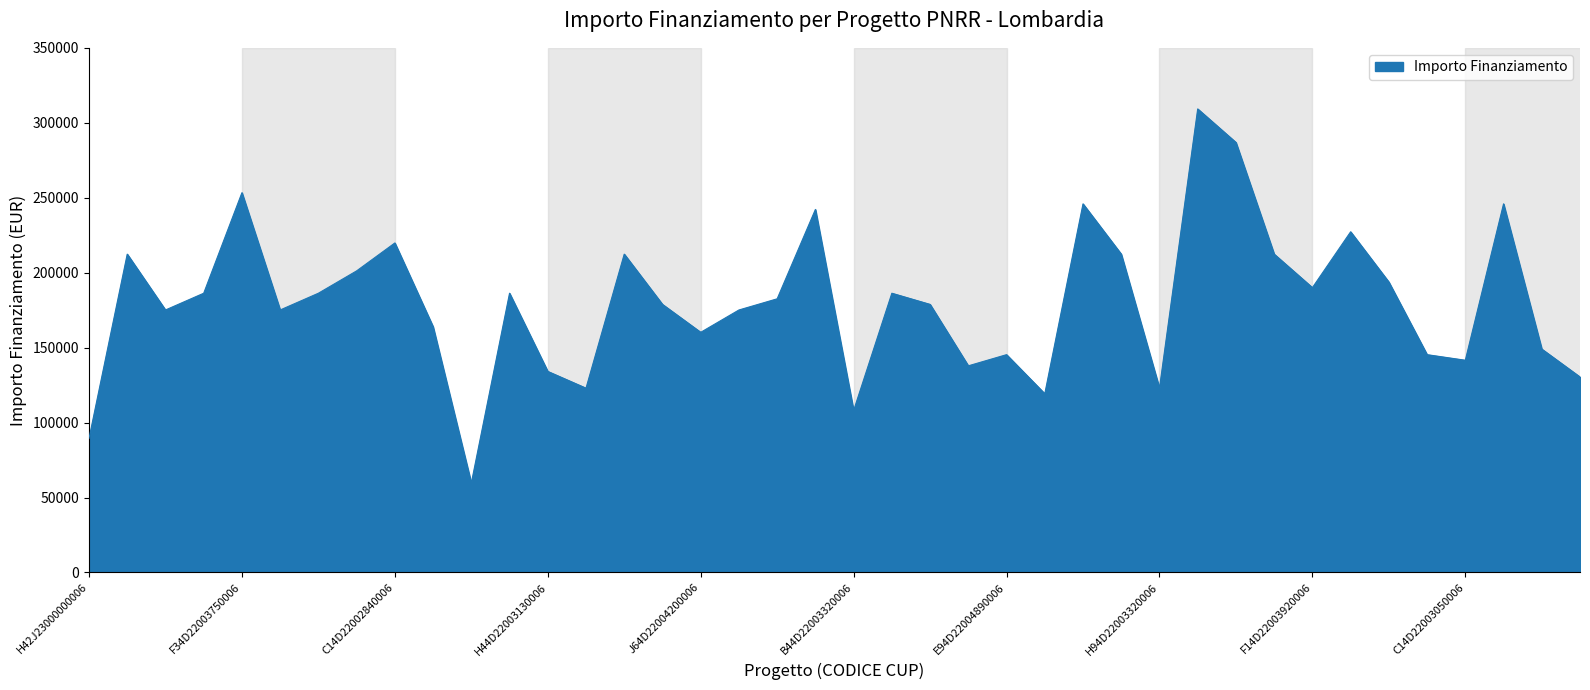

How many interior local peaks (higher than both neighbors) does the data have?

12